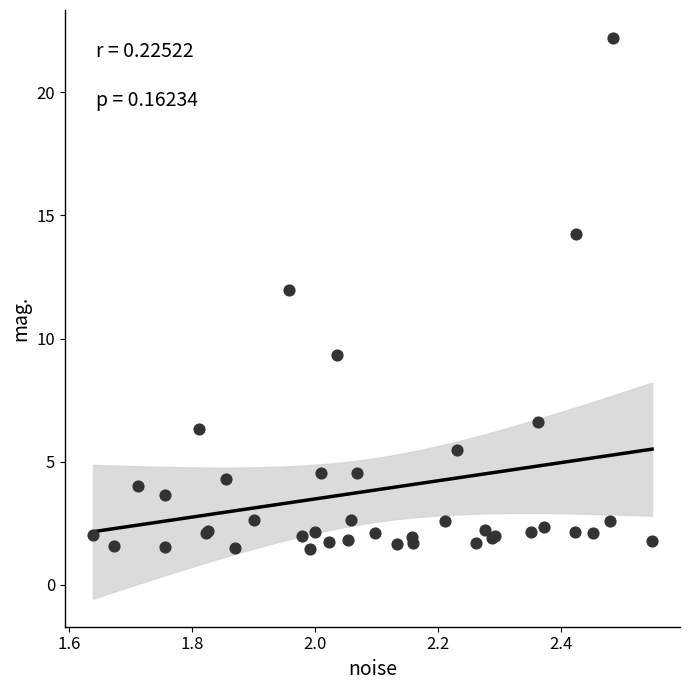

What Y value in the scatter plot is closest to 11?

12.0